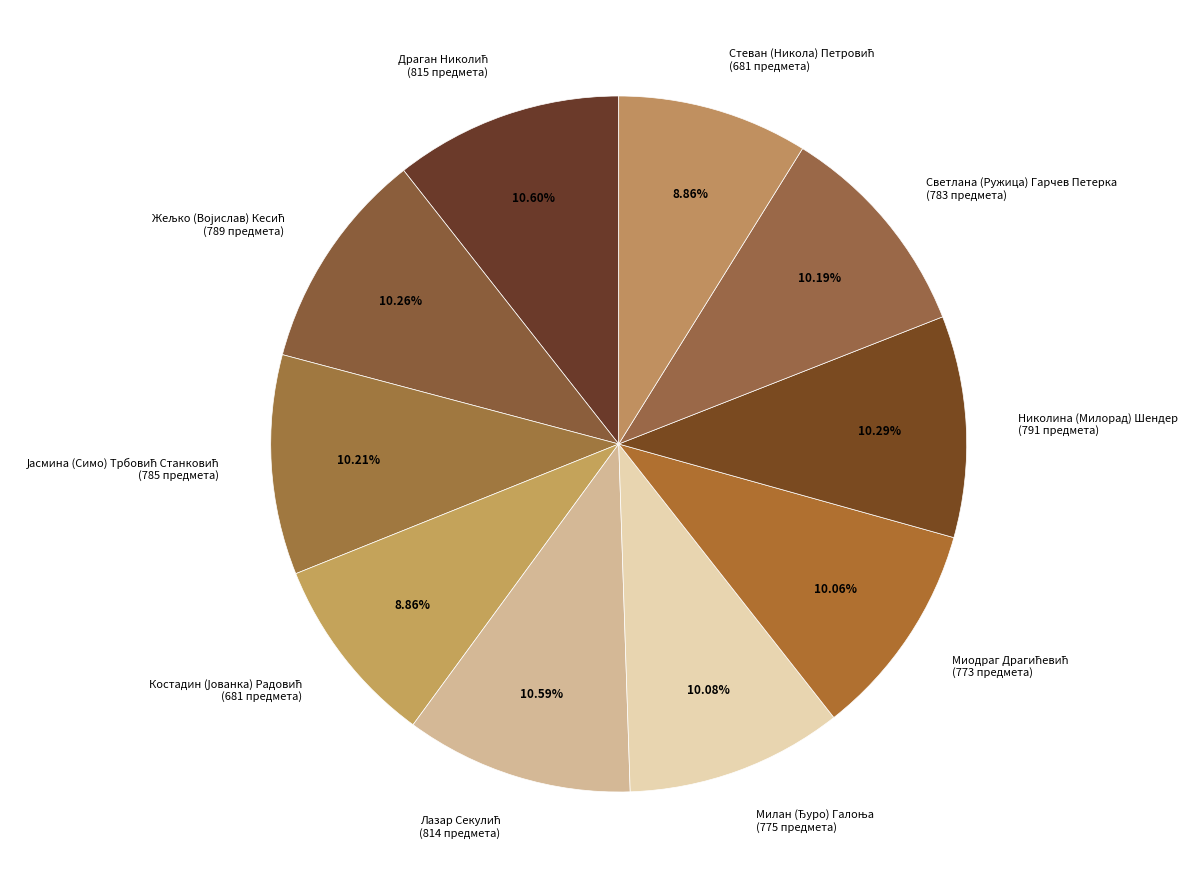

Does any single category account for the majority?

No